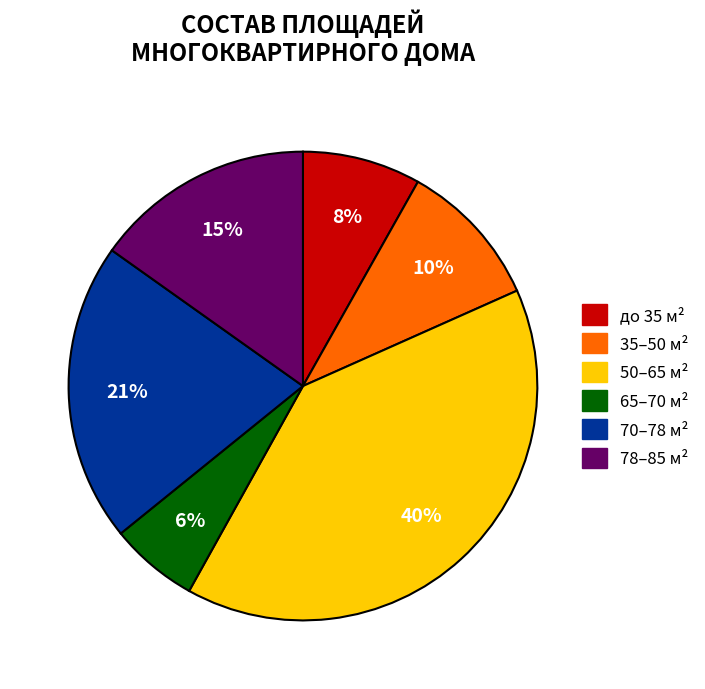

To the nearest percent, what is the difference between the largest and smallest slice percentages?

34%